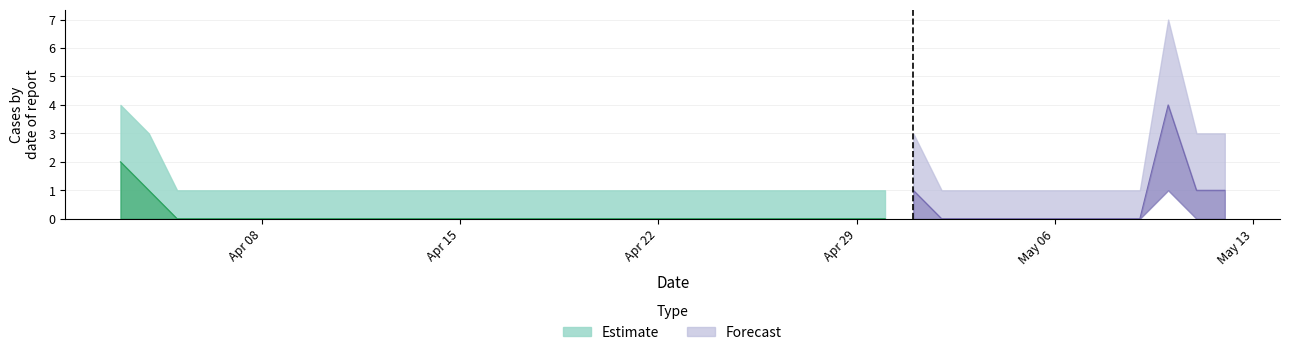

How many interior local peaks (higher than both neighbors) does the data have?

2